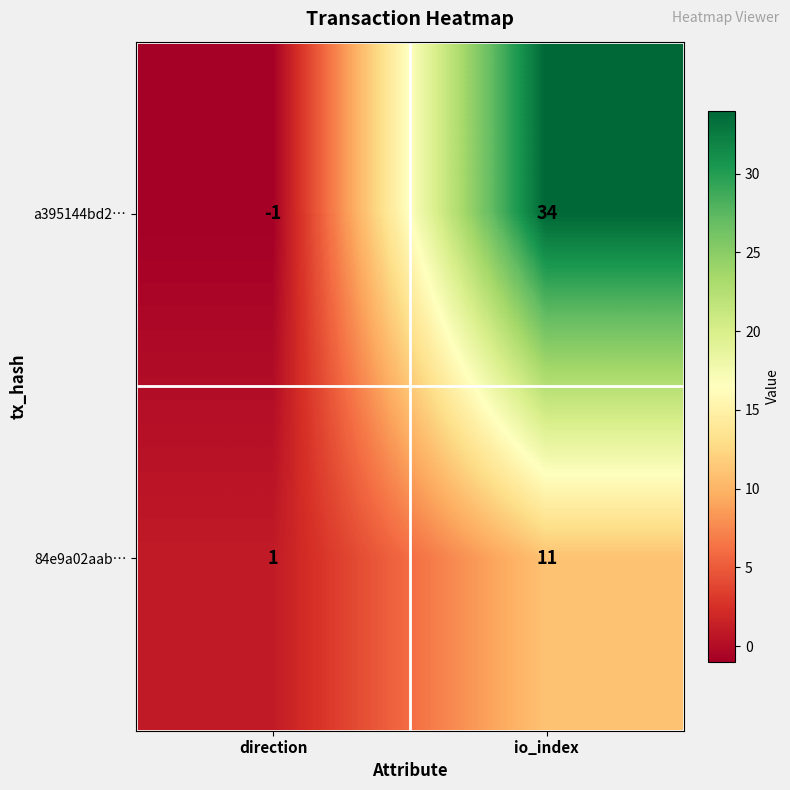

What is the greatest value displayed?

34